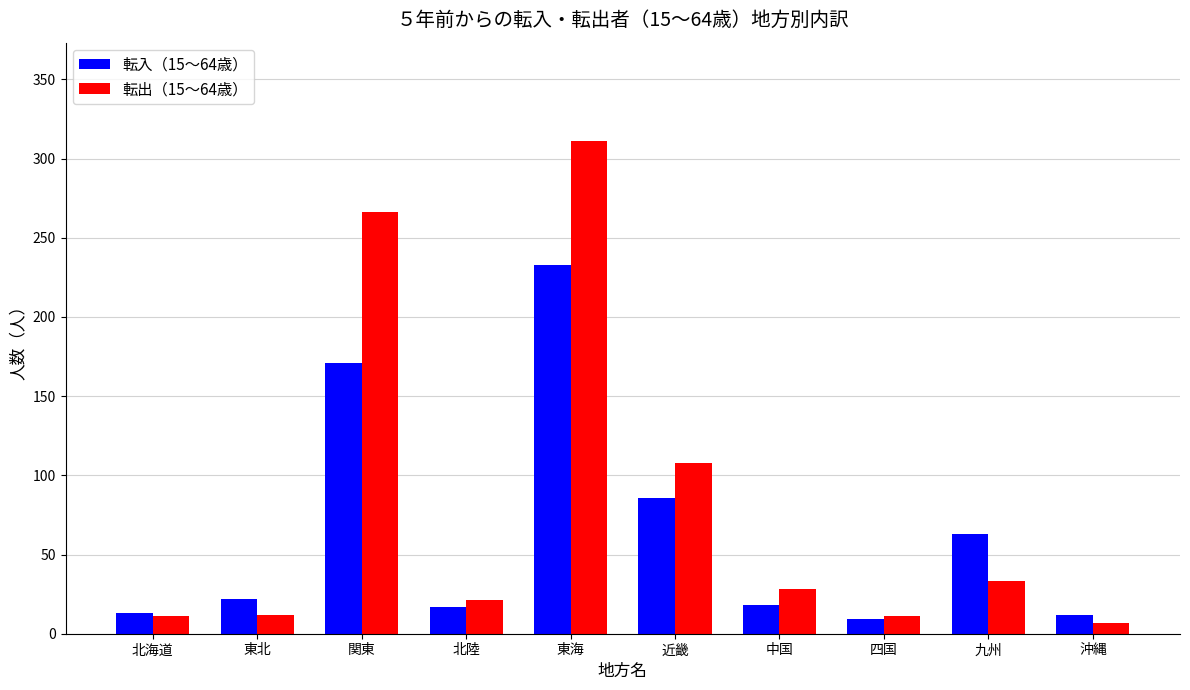

What is the total value across all series at 東北?

34